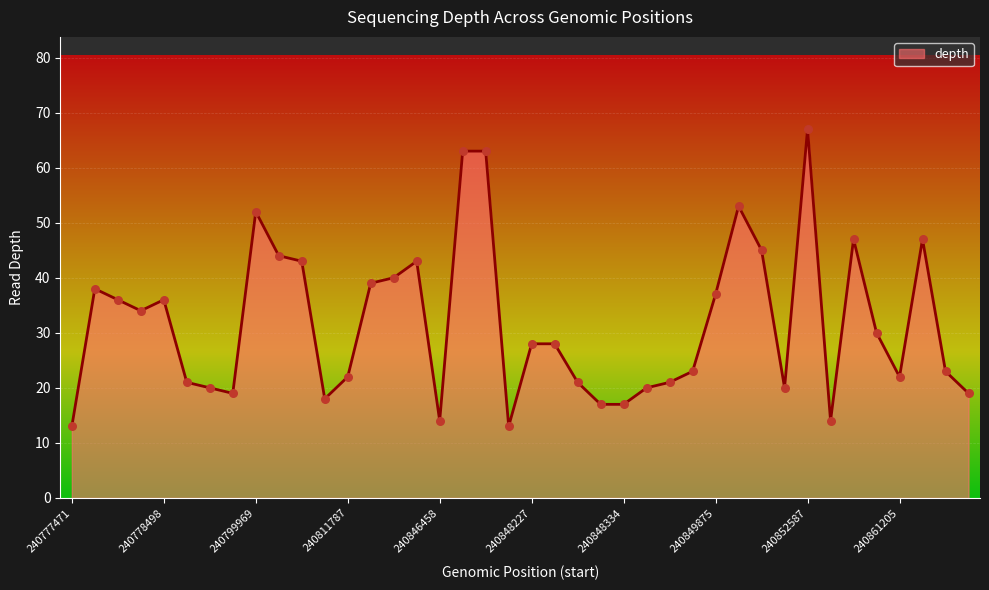

What is the difference between the maximum and minimum values?

54